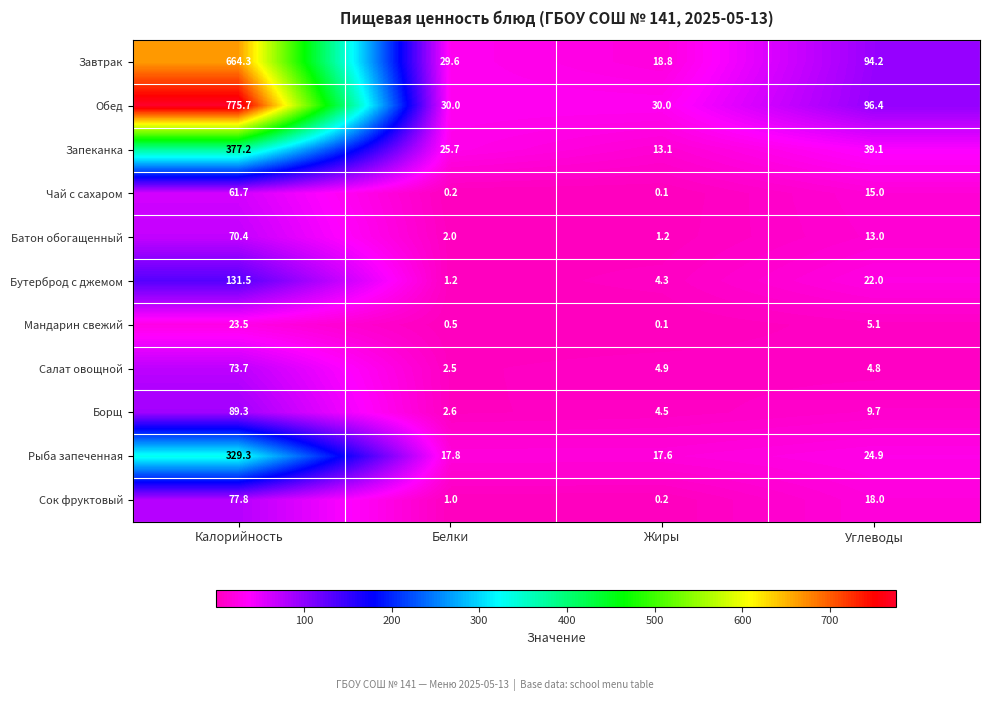

Which series has the largest range (max minus min)?

Обед